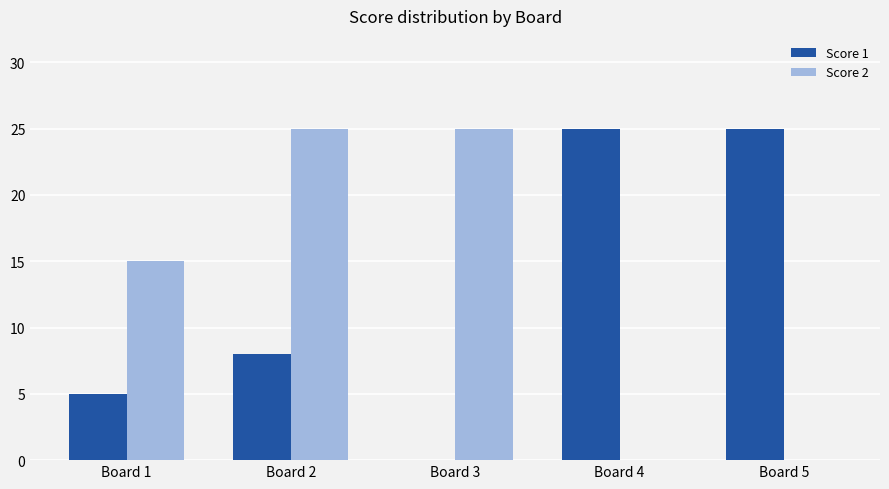

What is the greatest value displayed?

25